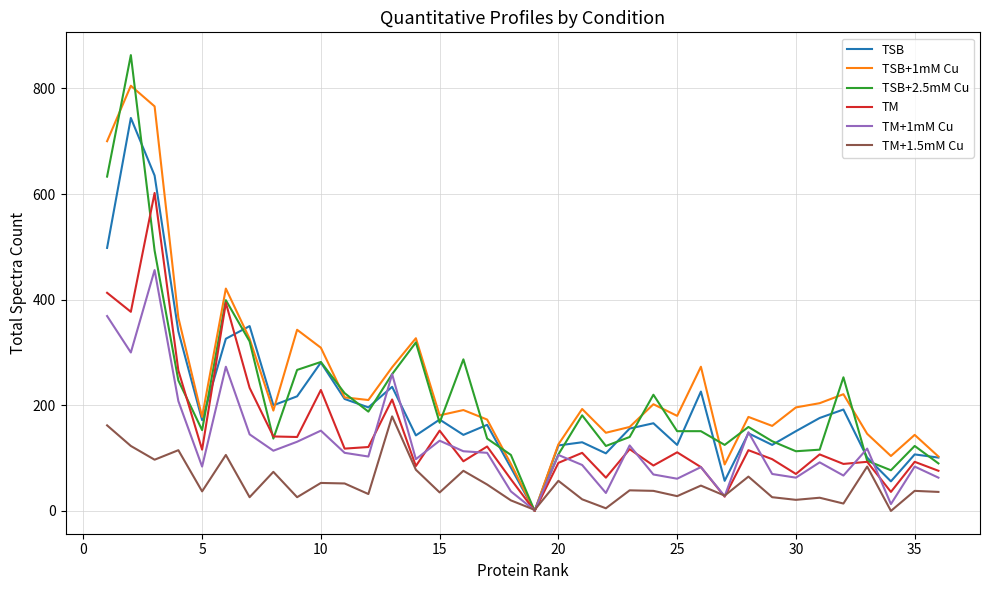

What are all the series names shown in the legend?

TSB, TSB+1mM Cu, TSB+2.5mM Cu, TM, TM+1mM Cu, TM+1.5mM Cu